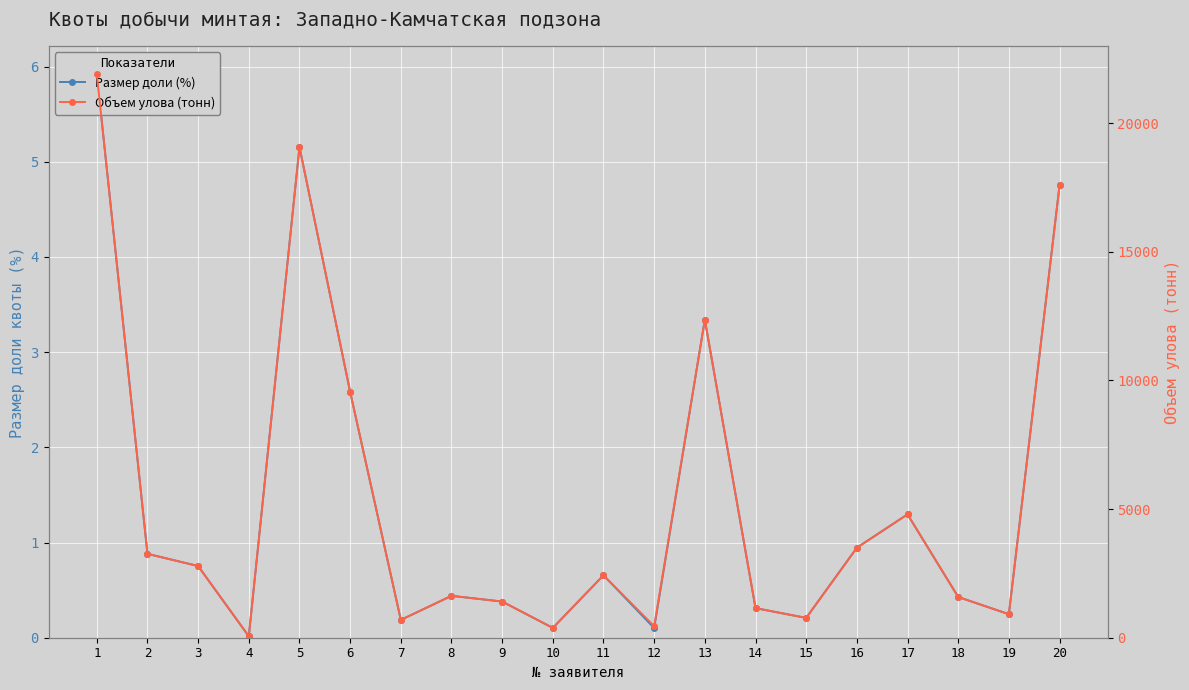

True or false: Размер доли (%) and Объем улова (тонн) cross at least once.

False